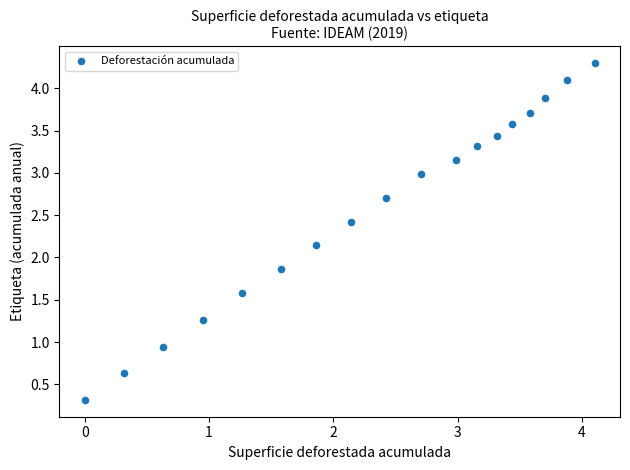

What is the range of Y values (max minus min)?

4.0